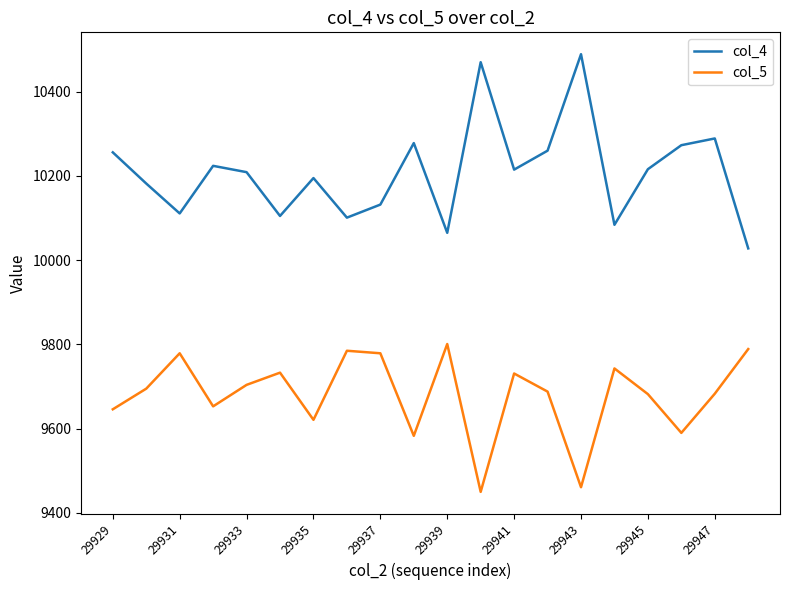

Which series has the largest total across all categories?

col_4